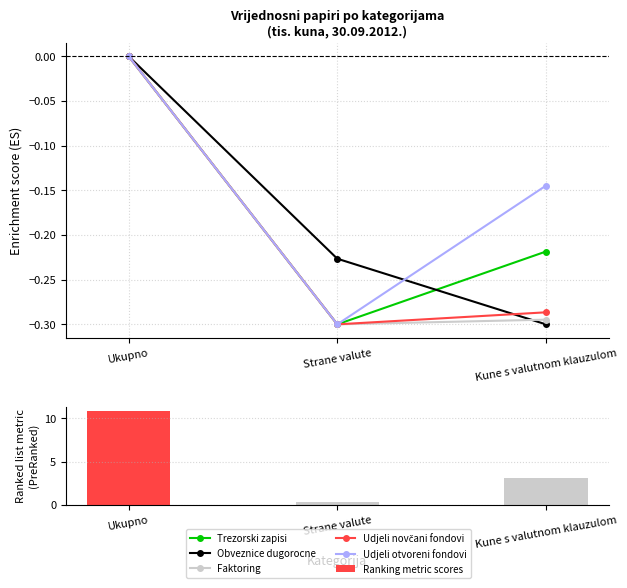

What is the spread (max minus min) of values at Ukupno?

10.8